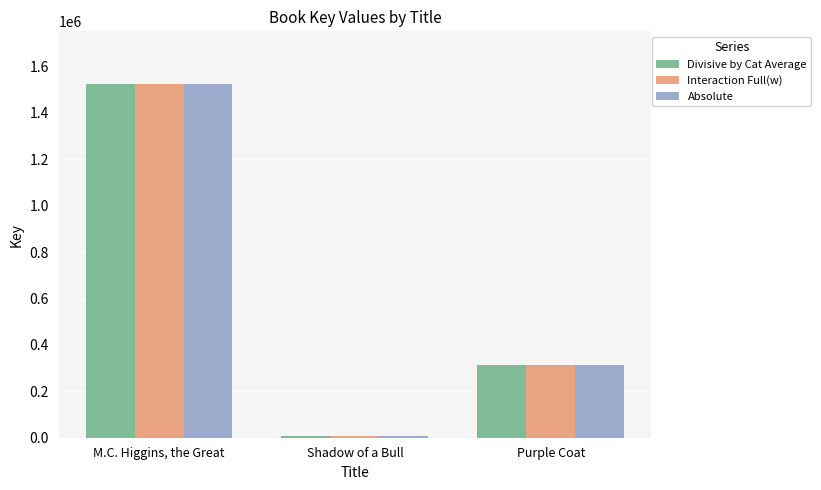

At how many categories does at least one series exceed 914653?

1